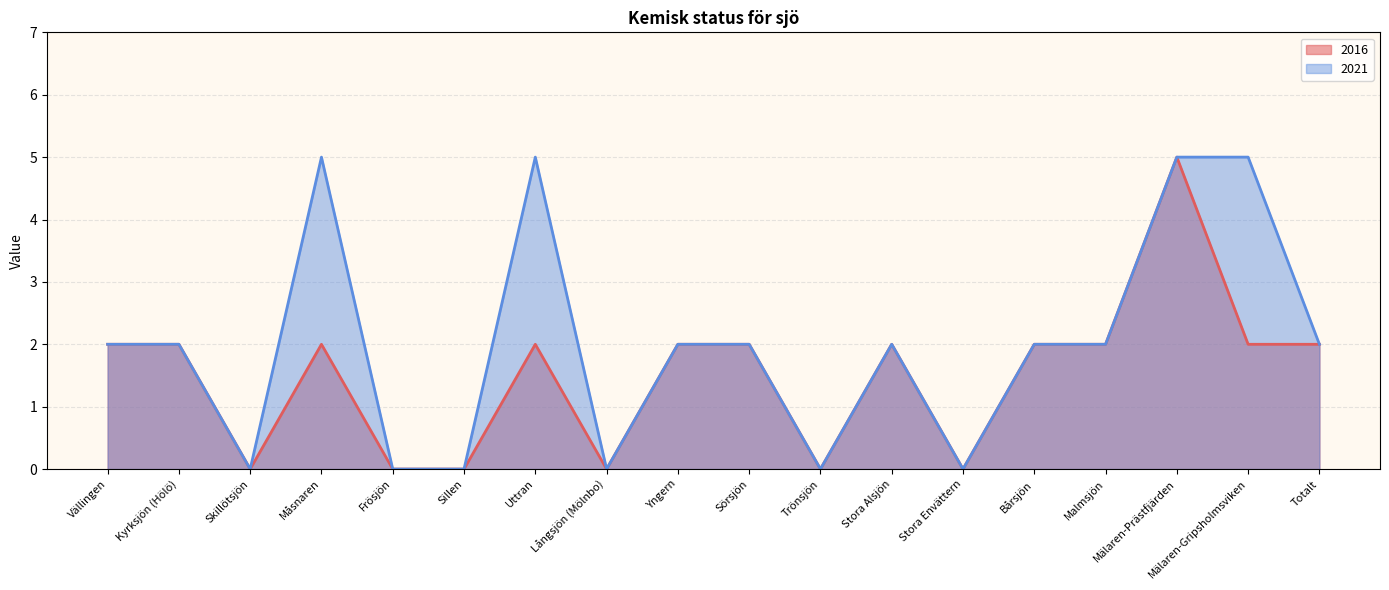

Reading left to right, what are all the values shown in this chart?

2016: 2	2	0	2	0	0	2	0	2	2	0	2	0	2	2	5	2	2
2021: 2	2	0	5	0	0	5	0	2	2	0	2	0	2	2	5	5	2